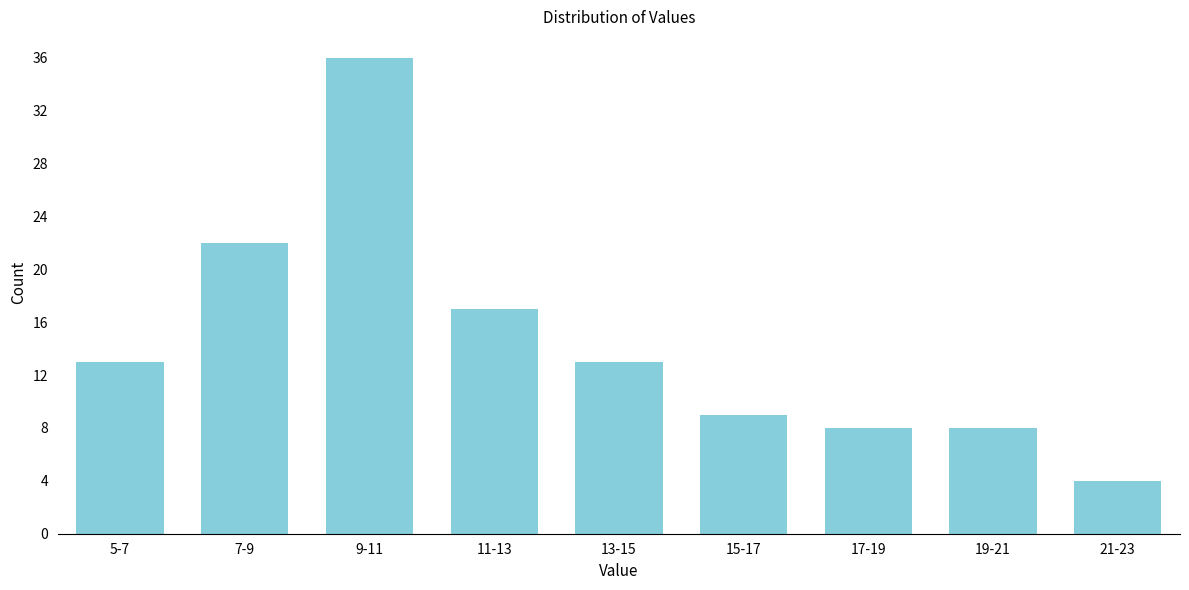

Reading left to right, transcribe all the data shown in this chart.

13	22	36	17	13	9	8	8	4